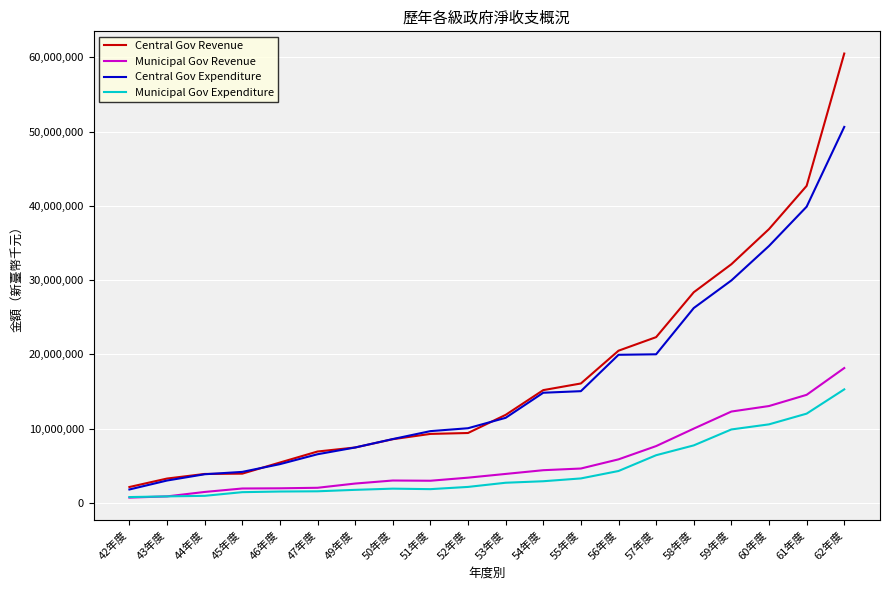

At how many categories does at least one series exceed 46315166?

1